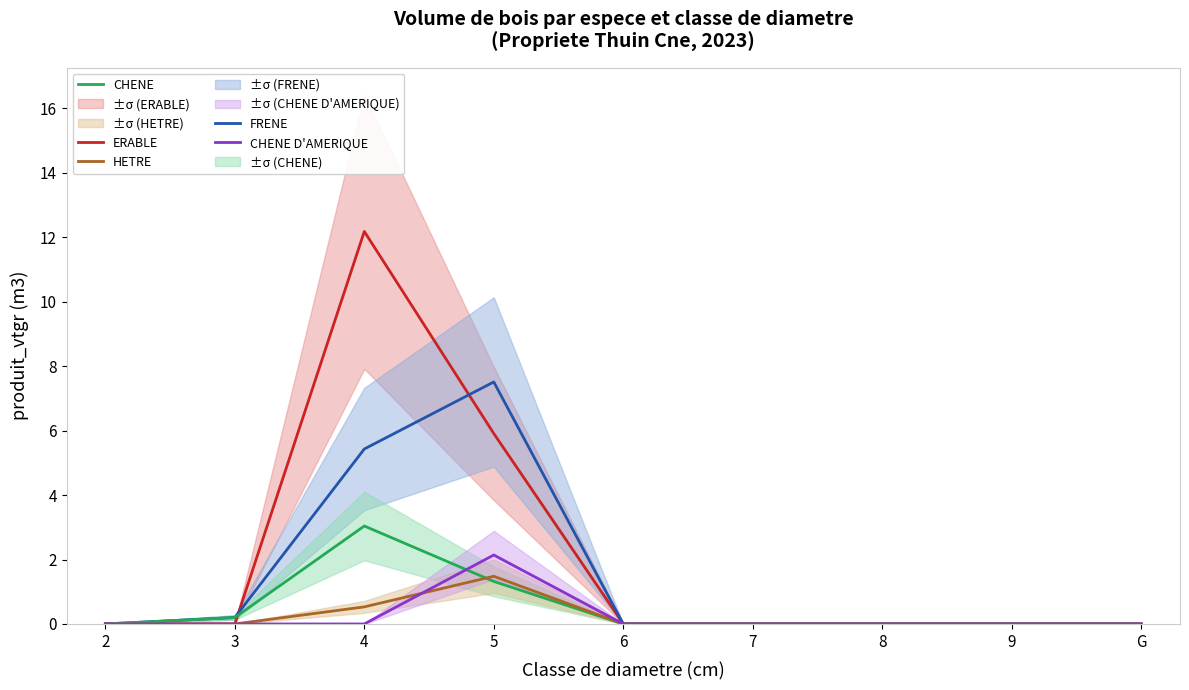

True or false: ERABLE and CHENE D'AMERIQUE cross at least once.

False